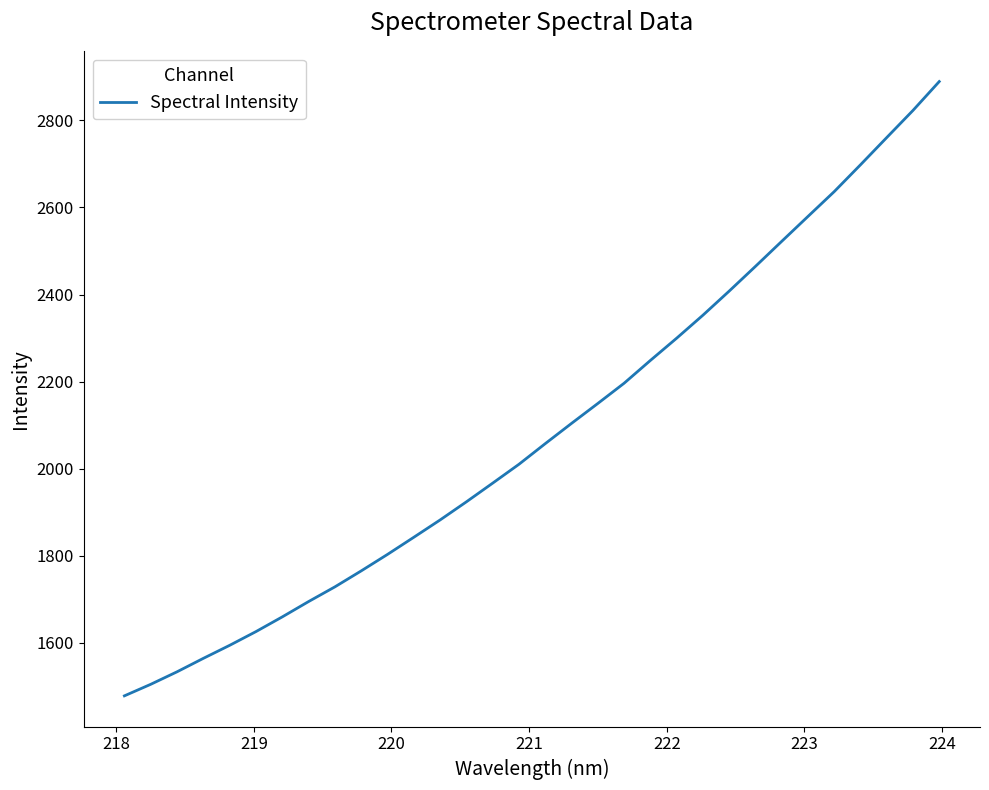

What is the minimum value shown in the chart?

1478.0